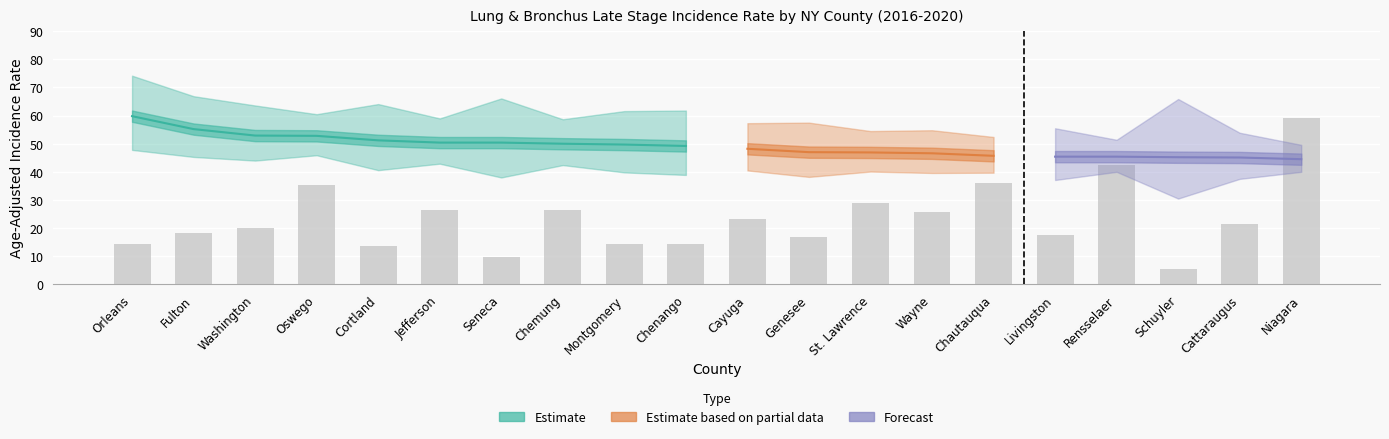

At which category is the sum across all series the highest?

Niagara